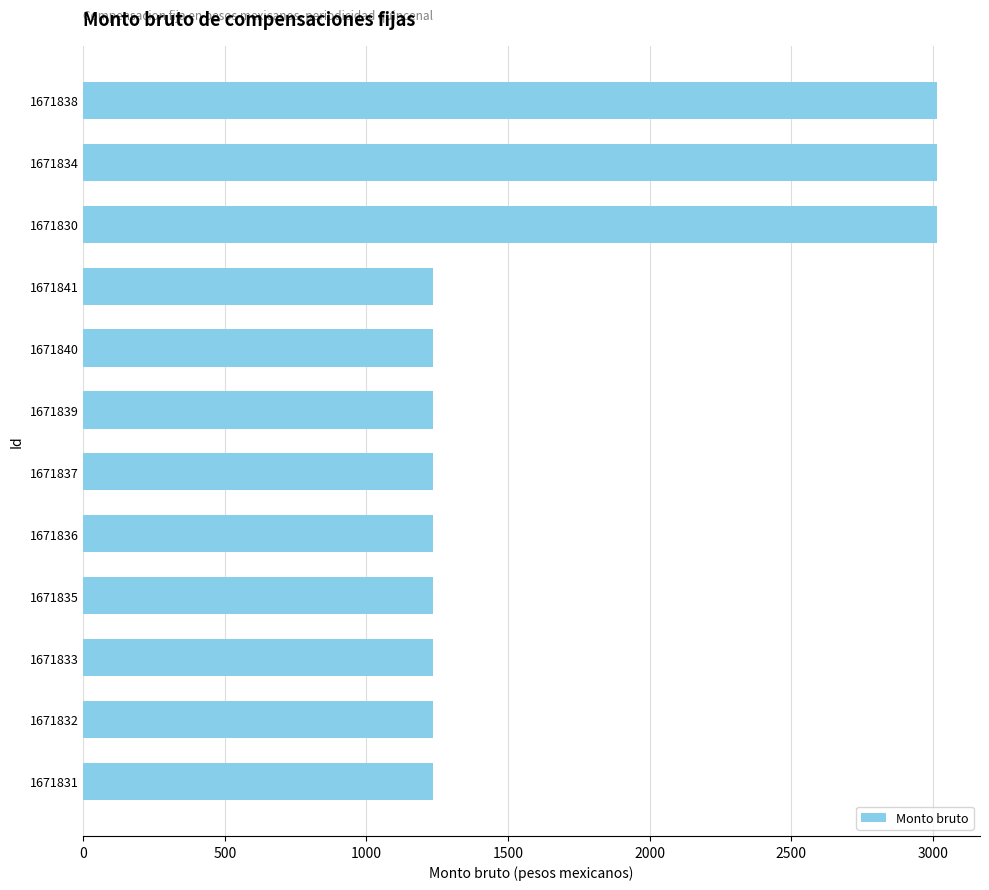

Reading bottom to top, what are all the values shown in this chart?

1671831=1234.8	1671832=1234.8	1671833=1234.8	1671835=1234.8	1671836=1234.8	1671837=1234.8	1671839=1234.8	1671840=1234.8	1671841=1234.8	1671830=3015.6	1671834=3015.6	1671838=3015.6